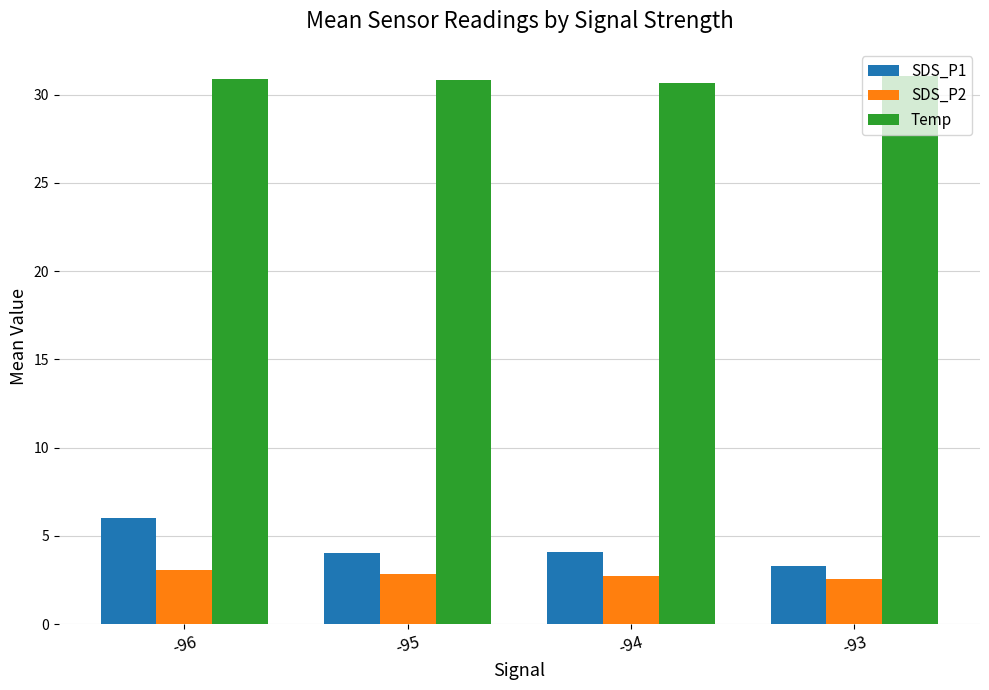

At how many categories does at least one series exceed 28?

4